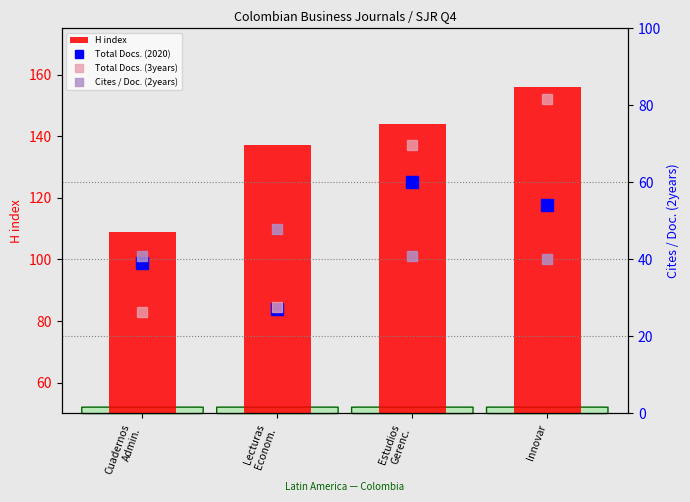

Which series has the largest range (max minus min)?

Total Docs. (3years)